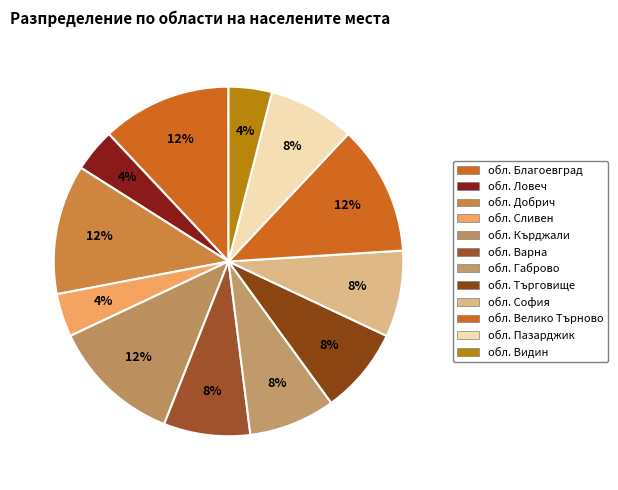

Does any single category account for the majority?

No